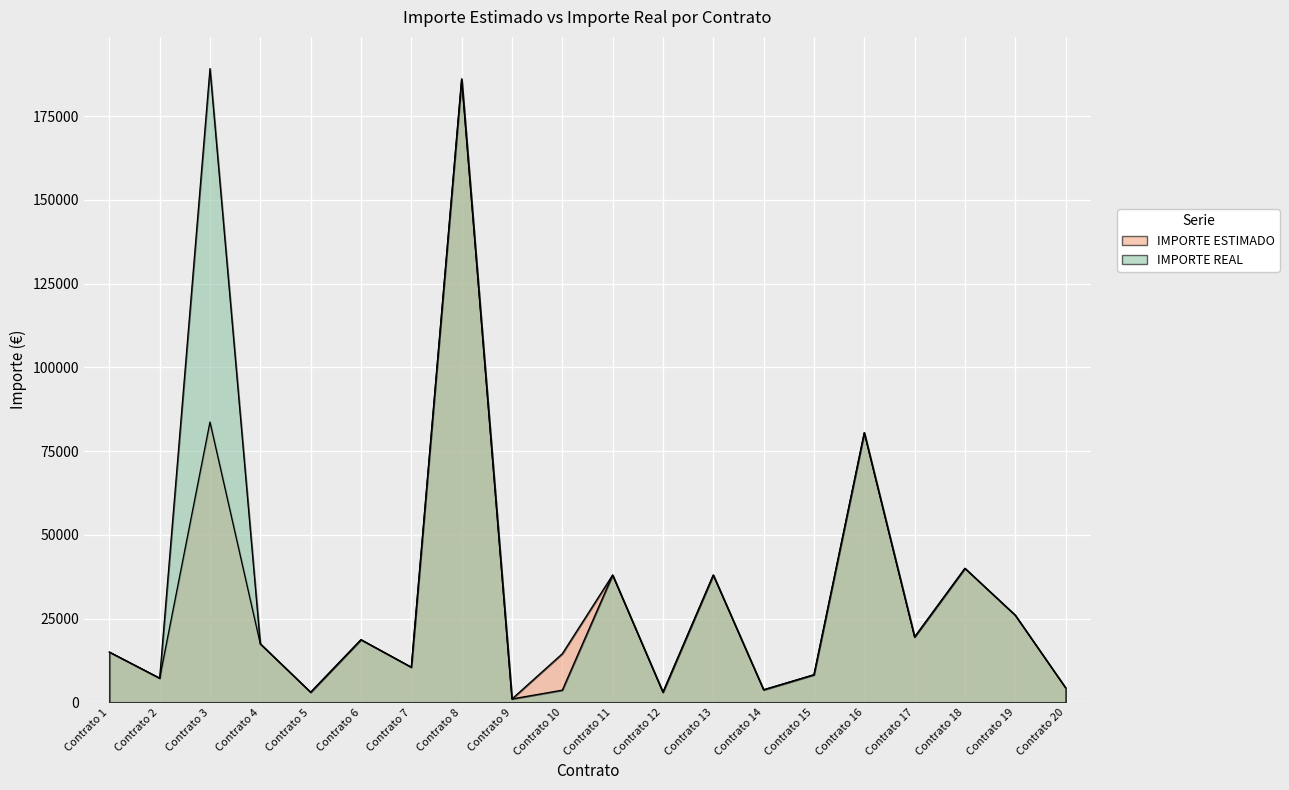

Rank the series at Contrato 9 from highest to lowest value.

IMPORTE ESTIMADO, IMPORTE REAL